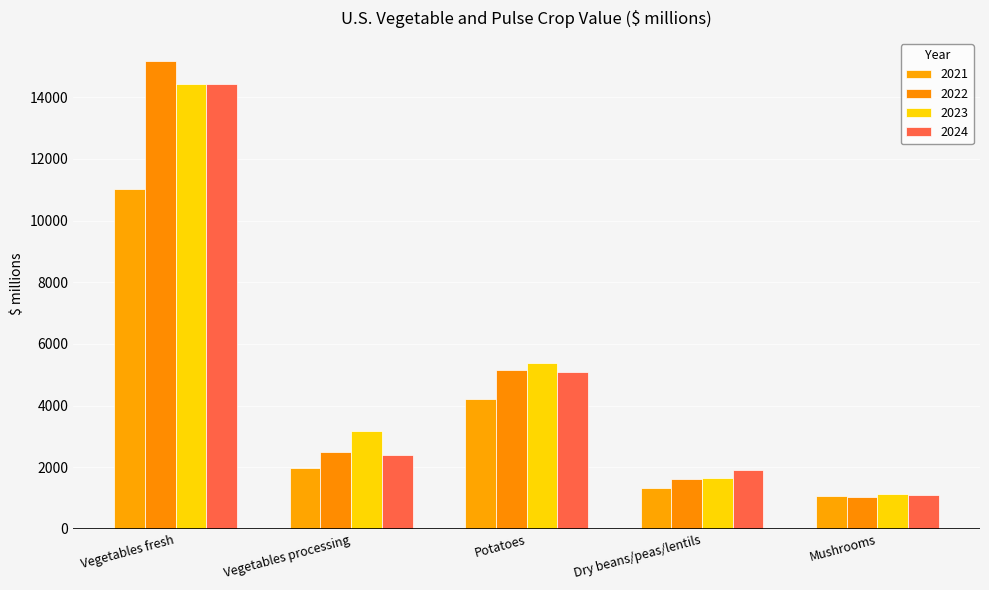

What is the lowest value of the 2024 series?

1088.0